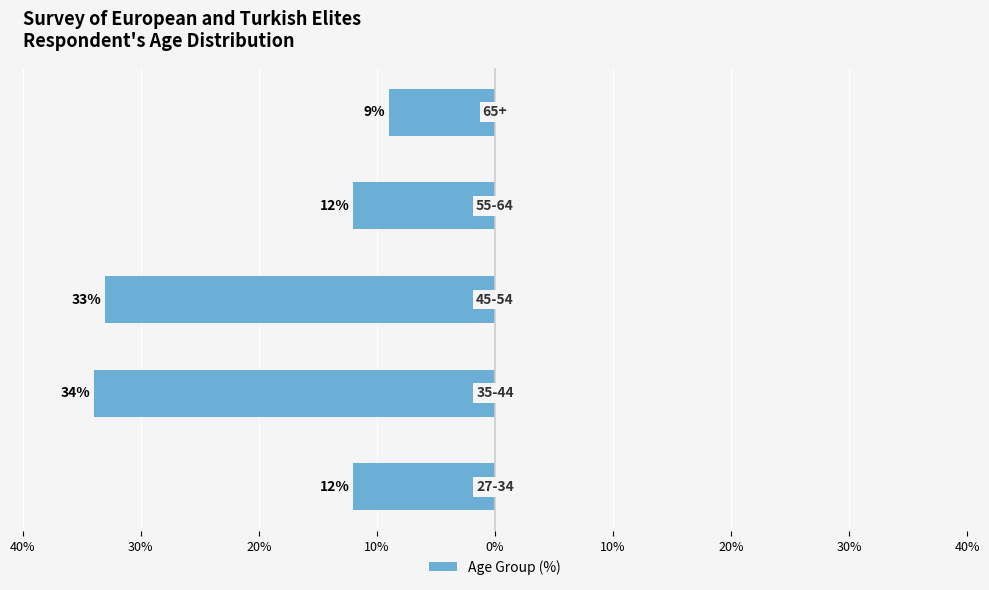

What is the difference between the maximum and minimum values?

25